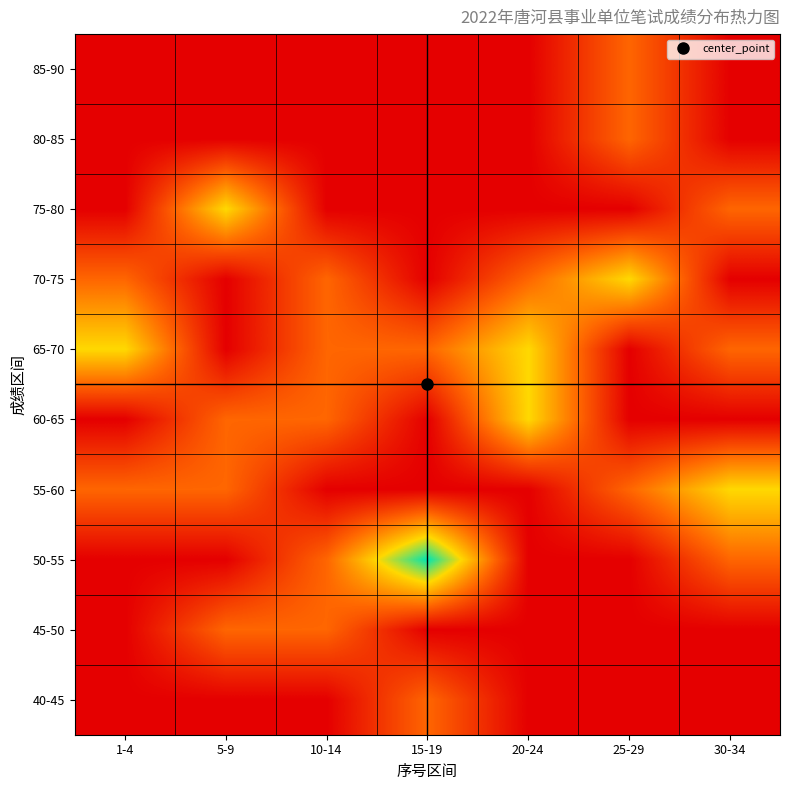

At which category is the sum across all series the highest?

5-9